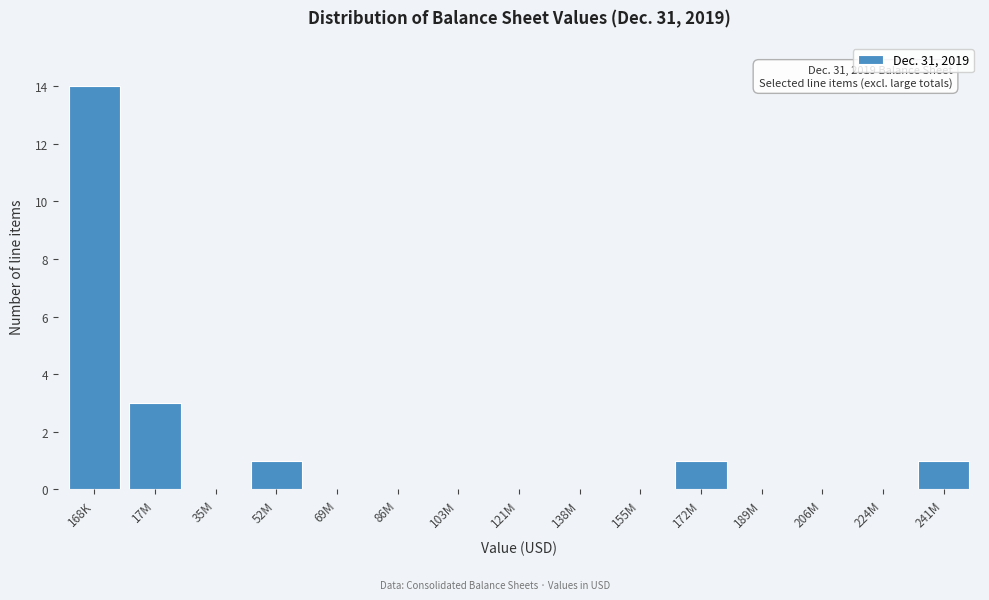

Reading right to left, list all the values displayed in this chart.

241M=1	224M=0	206M=0	189M=0	172M=1	155M=0	138M=0	121M=0	103M=0	86M=0	69M=0	52M=1	35M=0	17M=3	168K=14